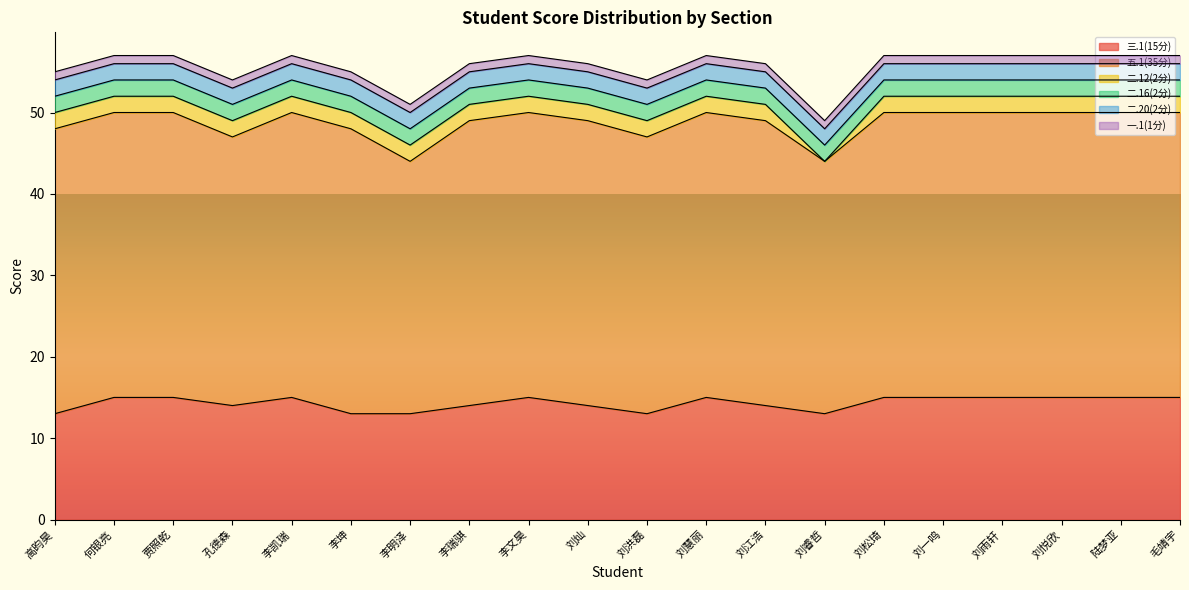

What is the label of the 9th point from the left?

李文昊